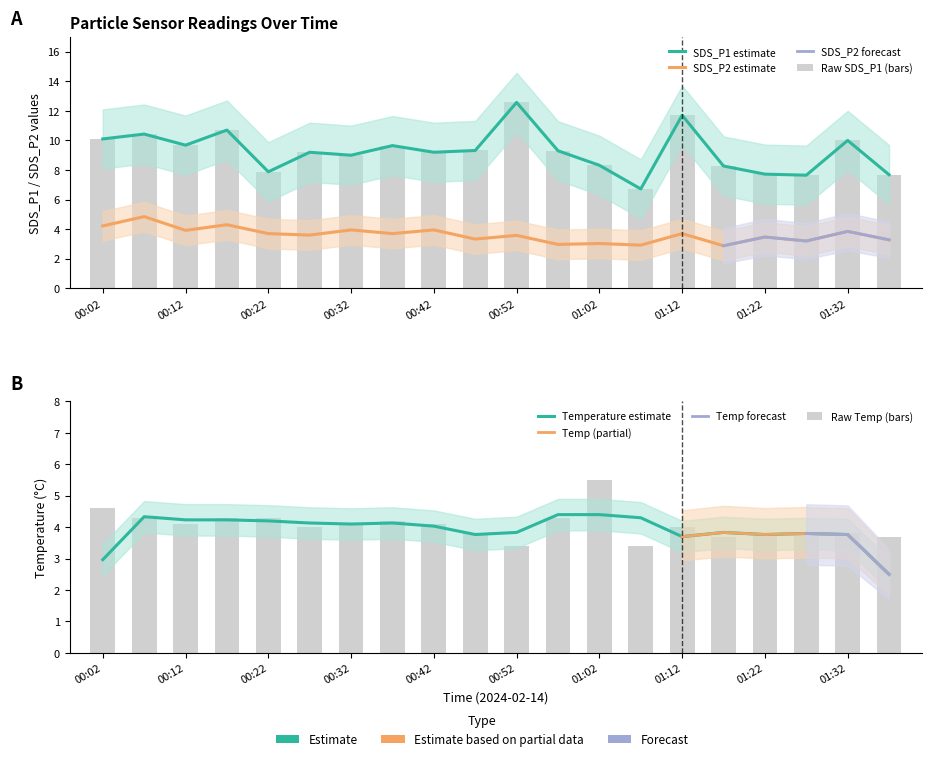

What is the difference between the SDS_P2 values at 00:02 and 00:17?

0.1